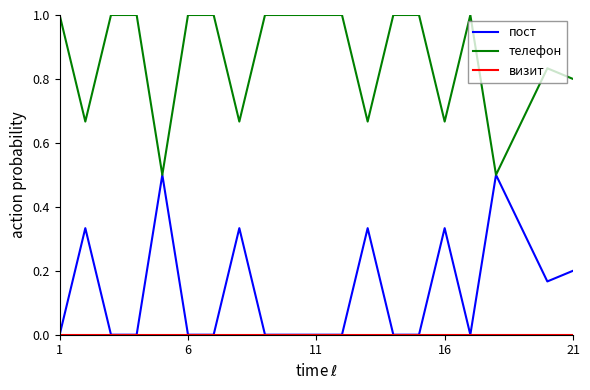

What is the maximum value shown in the chart?

1.0